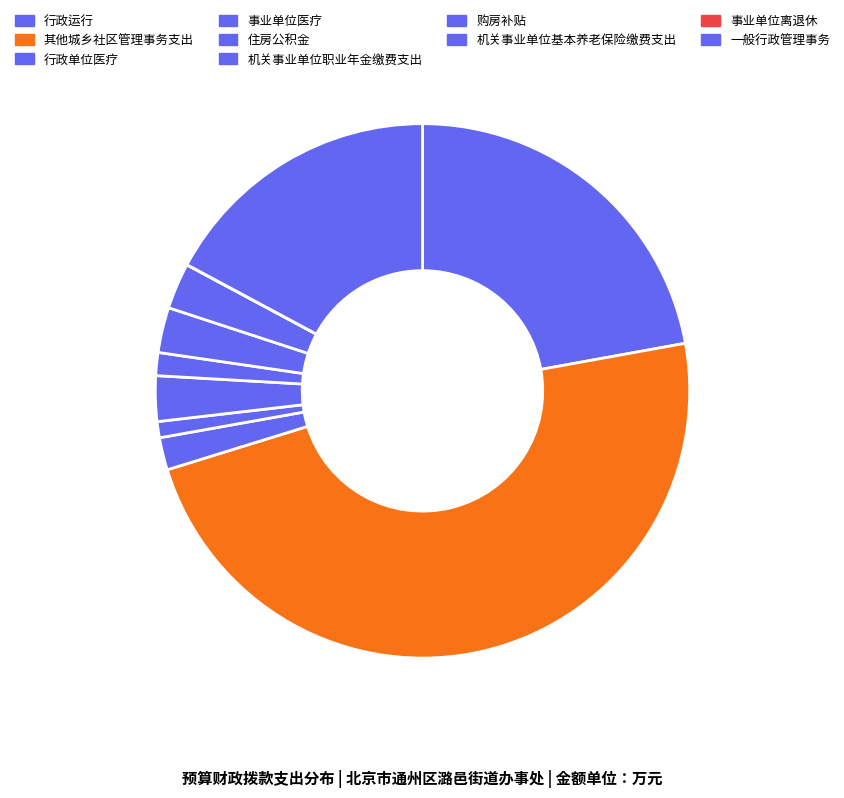

To the nearest percent, what percentage of the pie is 购房补贴?

3%